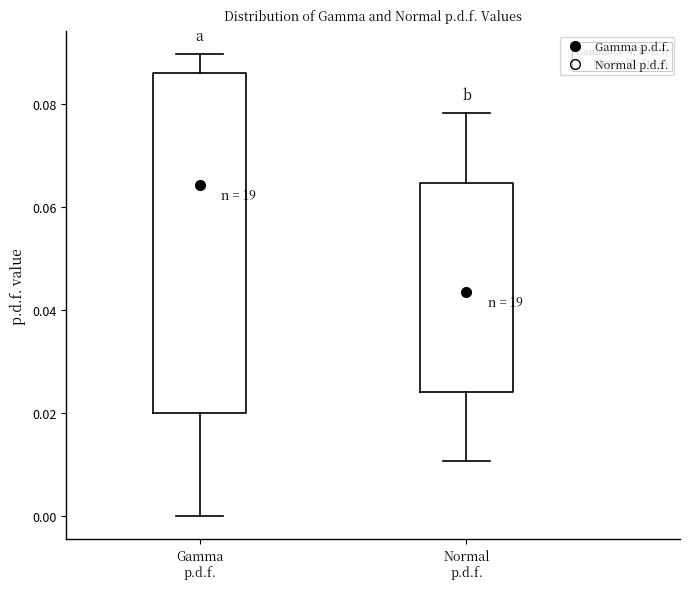

Reading left to right, read every box against the y-axis: the position of its median line, the range the box covers, and the ends of its whiskers. The values are not printed on the chart, so give them approximately, as read against the axis.

Gamma p.d.f.: median 0.064, box 0.020 to 0.086, whiskers 0.000 to 0.090
Normal p.d.f.: median 0.044, box 0.024 to 0.064, whiskers 0.010 to 0.078